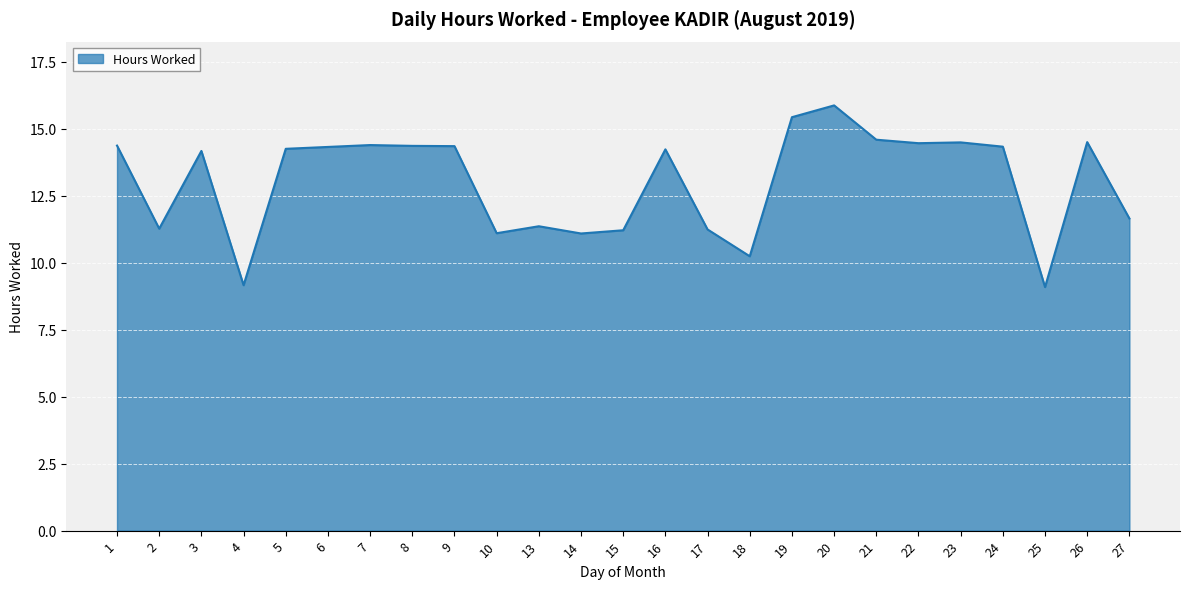

What is the average value?

13.0